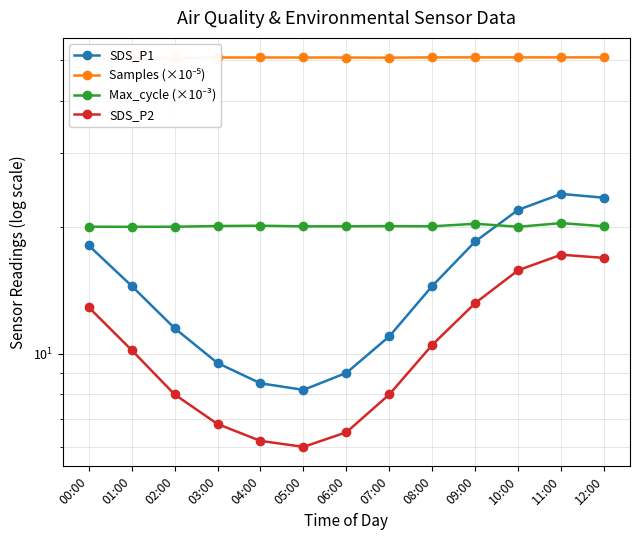

What is the difference between the maximum and second lowest values in the Max_cycle (×10⁻³) series?

0.4